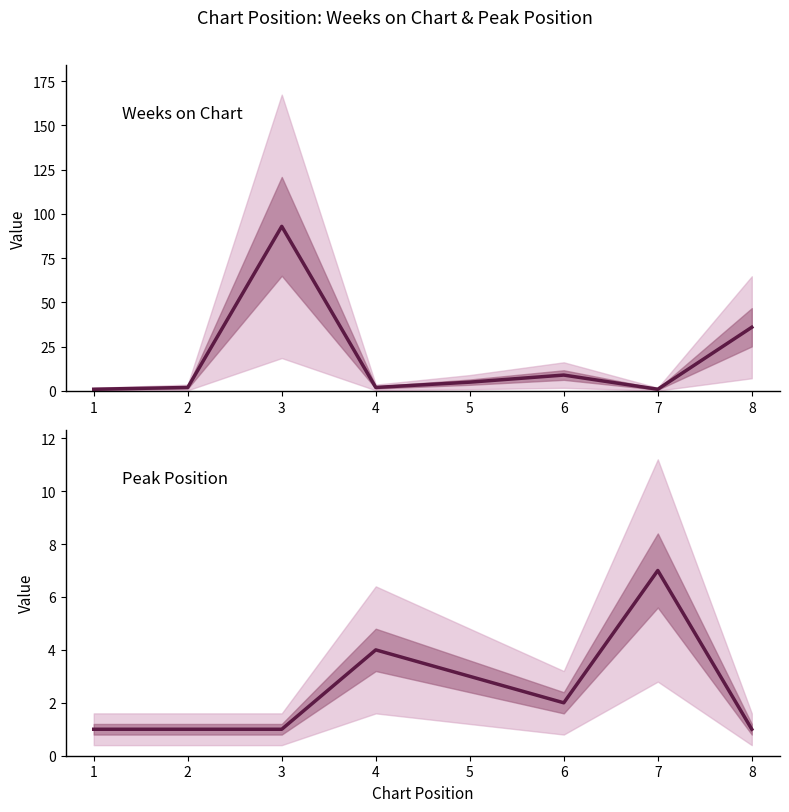

What is the difference between the highest and lowest values at 5?

2